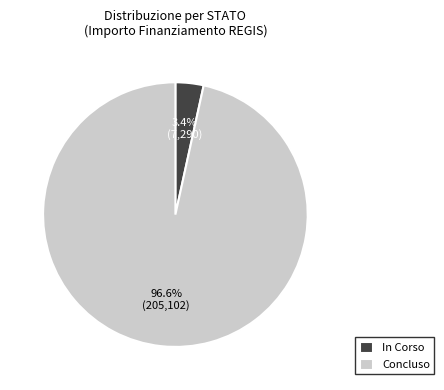

Rank the categories by value from lowest to highest.

In Corso, Concluso